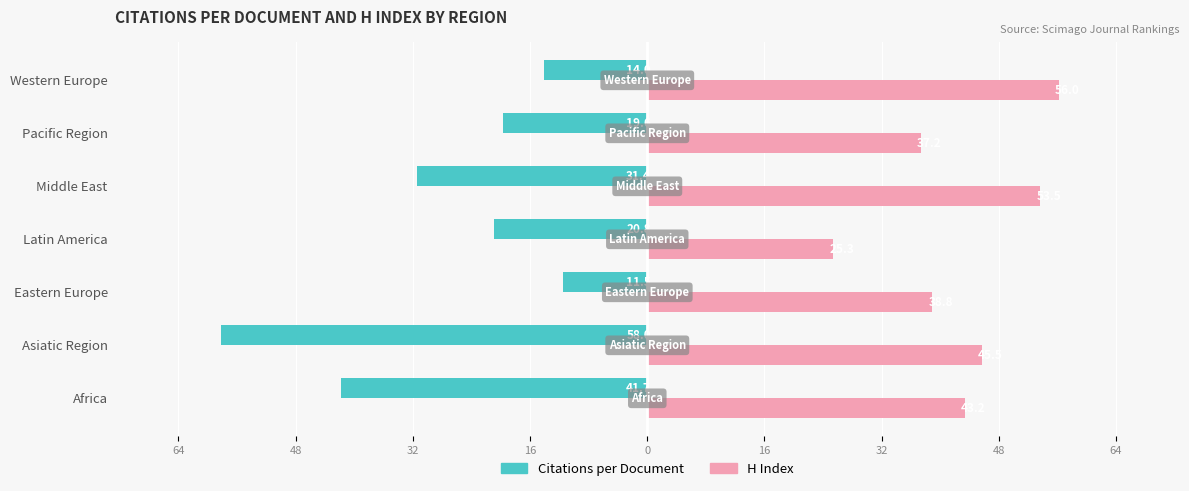

Where does the Citations per Document series first go above -20?

Eastern Europe